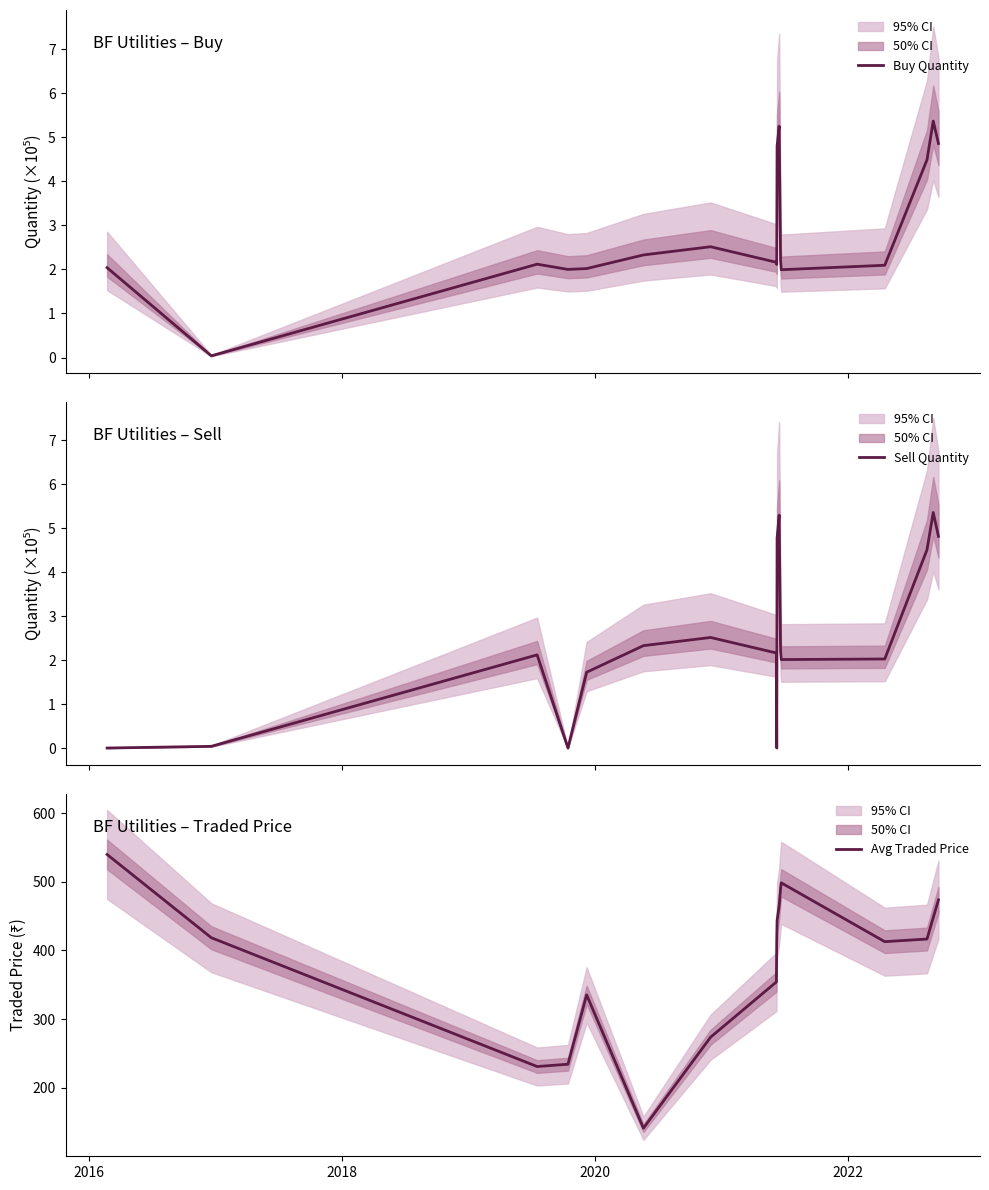

Which series has the largest total across all categories?

Avg Traded Price